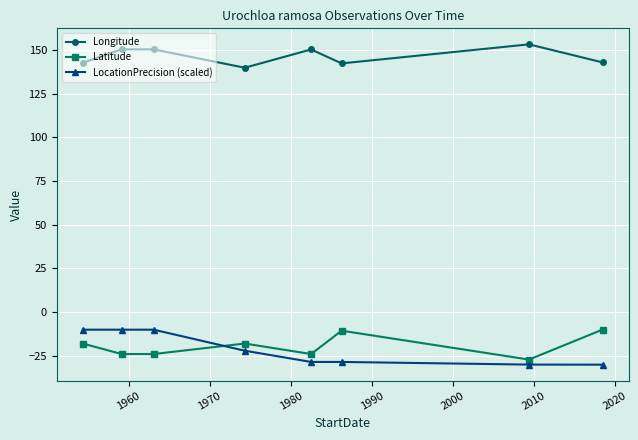

What is the minimum value shown in the chart?

-30.0